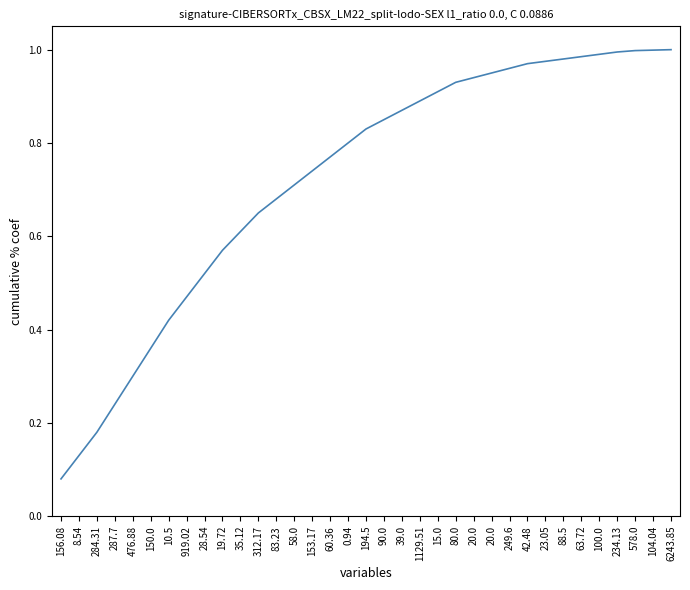

The chart shows a value of 0.7 at 58.0. True or false?

True